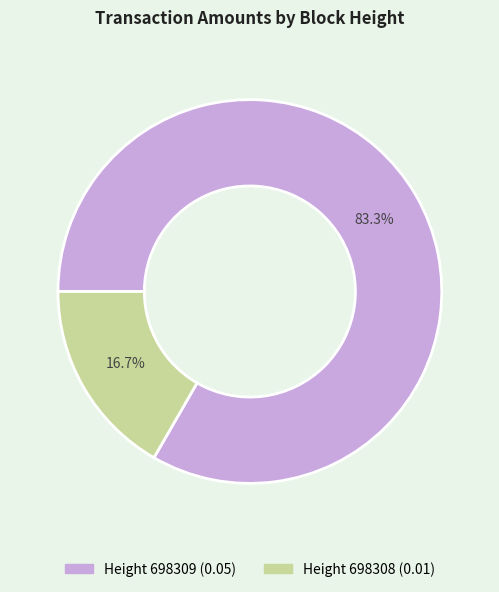

Does any single category account for the majority?

Yes